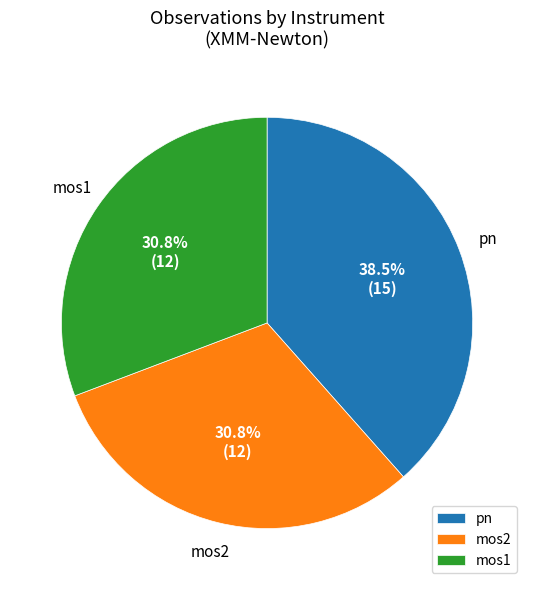

How many slices are in this pie chart?

3